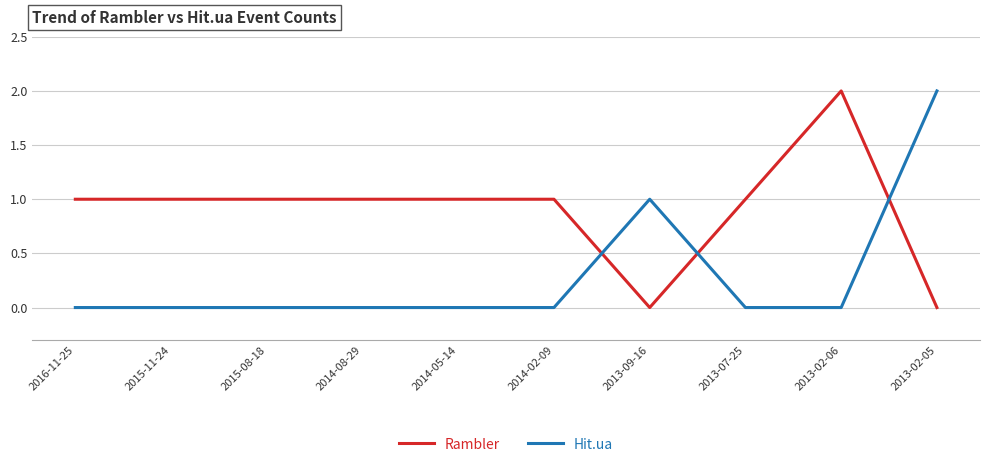

What are all the series names shown in the legend?

Rambler, Hit.ua